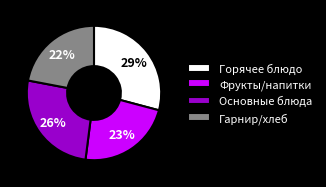

Is there any slice that represents more than half of the pie?

No